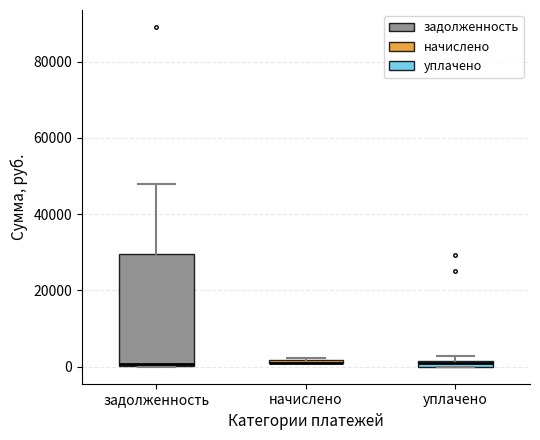

Where does the upper whisker of the box for задолженность end on the y-axis? The values are not printed on the chart, so give them approximately, as read against the axis.

48000